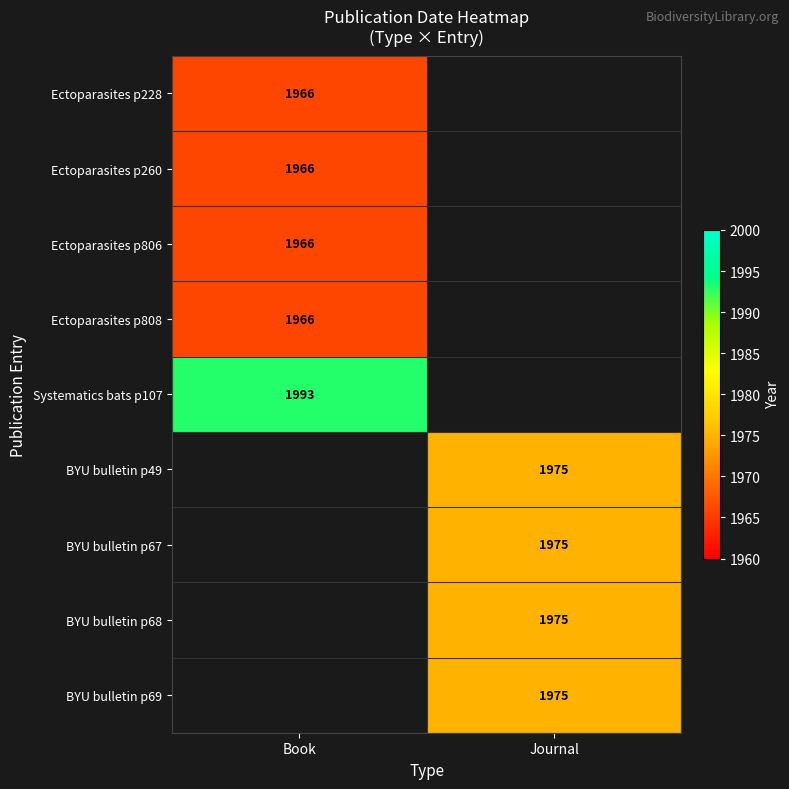

At how many categories does at least one series exceed 1986?

1